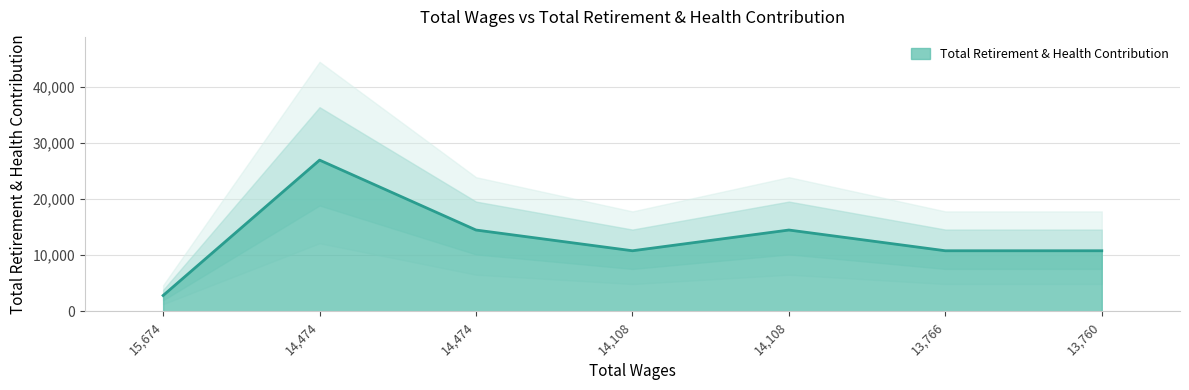

Rank the categories by value from highest to lowest.

14474.0, 14474.0, 14108.0, 14108.0, 13766.0, 13760.0, 15674.0